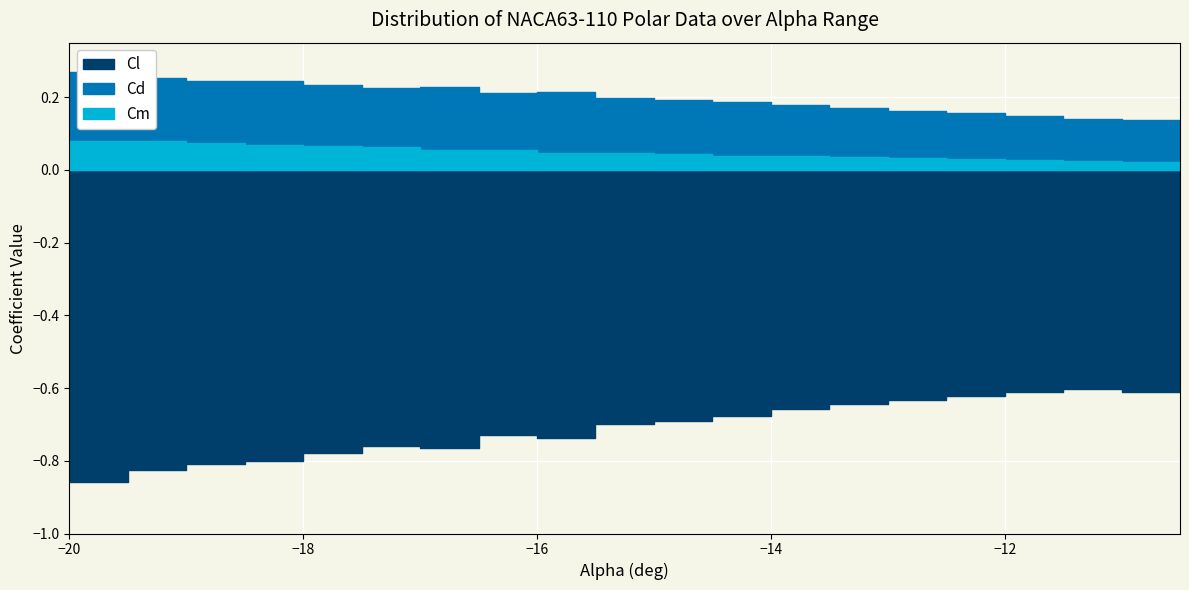

What is the sum of the Cd values at -18.5 and -20?

0.5